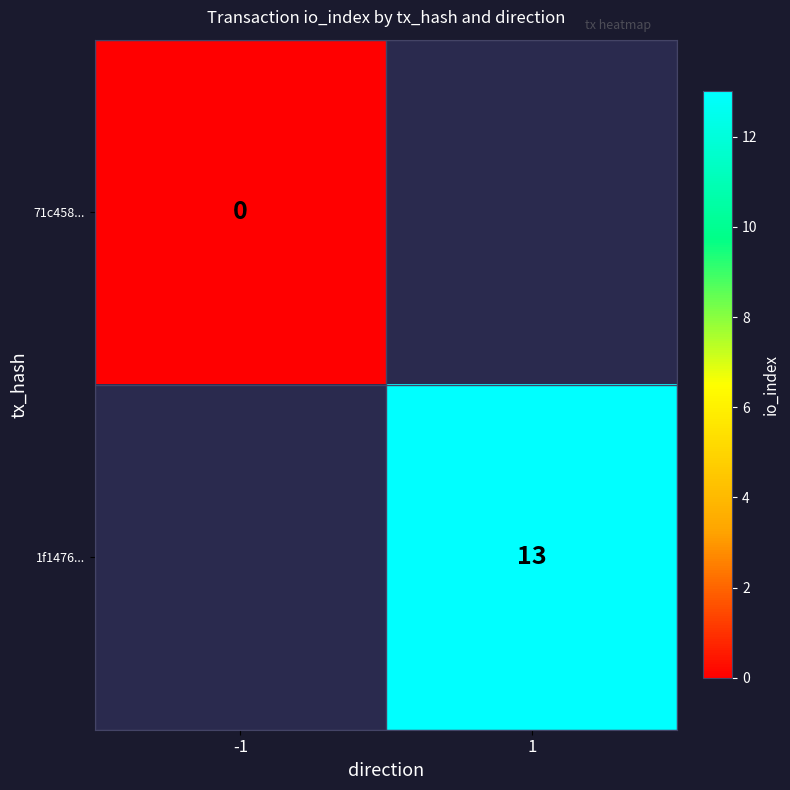

Is the value of 71c458... at -1 greater than the value of 1f1476... at 1?

No